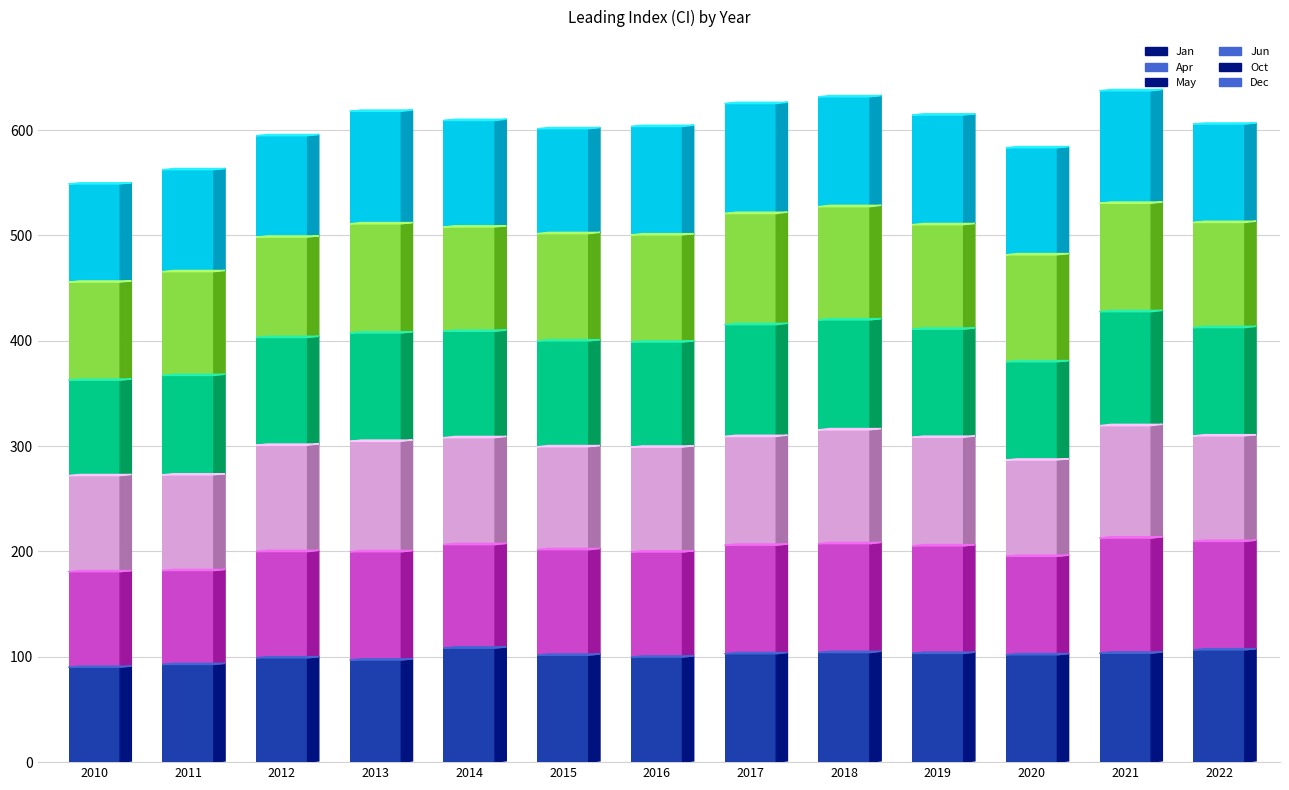

Is it true that Jan equals 99.0 at 2012?

True